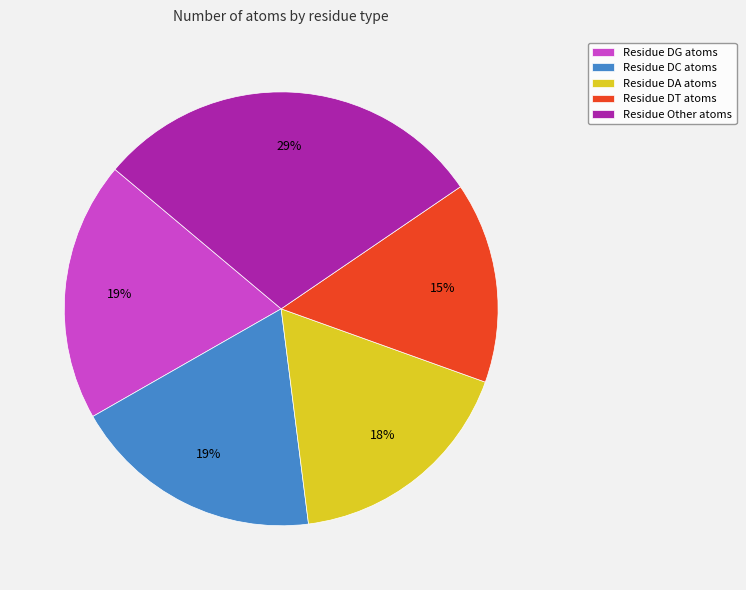

The Residue DT atoms slice represents 9% of the pie. True or false?

False